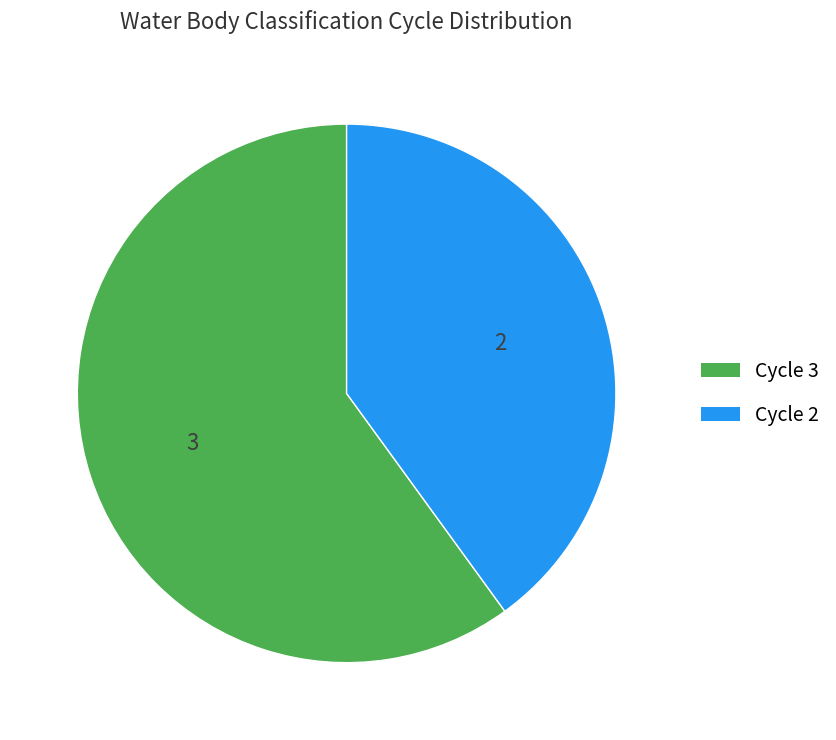

Rank the categories by value from highest to lowest.

Cycle 3, Cycle 2